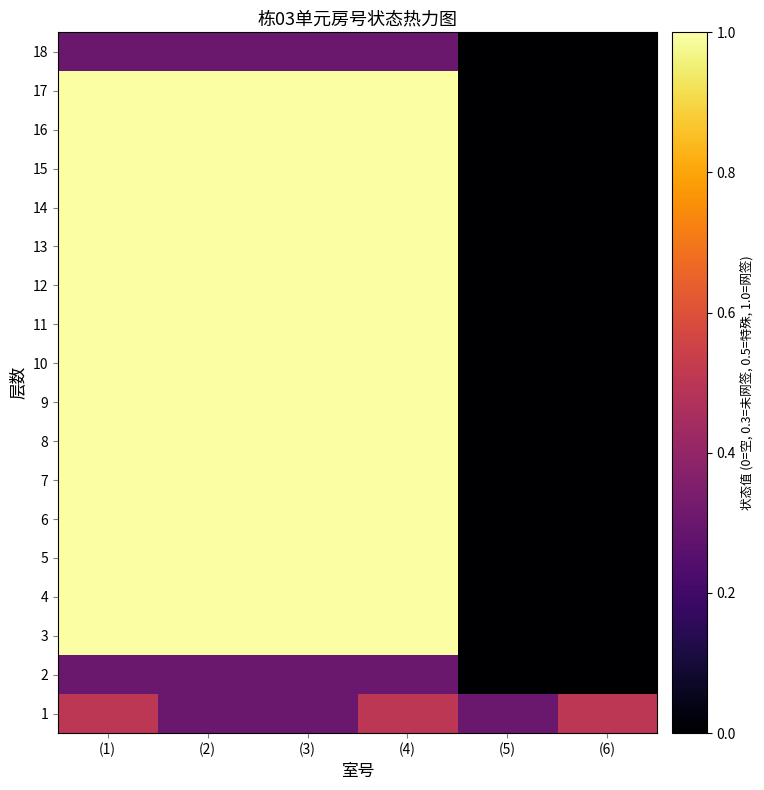

At how many categories does at least one series exceed 0?

6